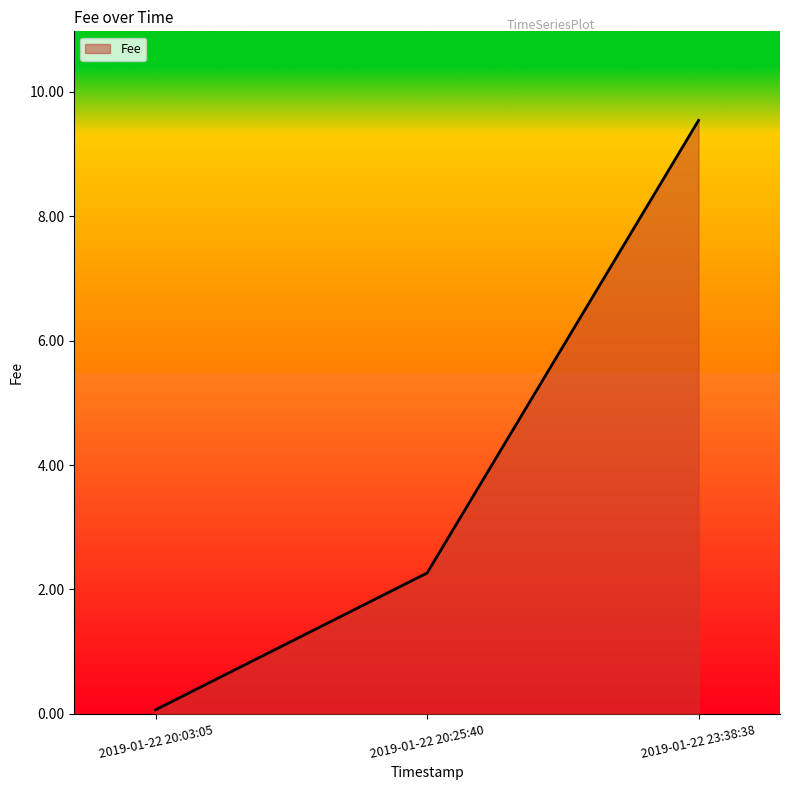

What is the ratio of the value at 2019-01-22 23:38:38 to the value at 2019-01-22 20:25:40?

4.2